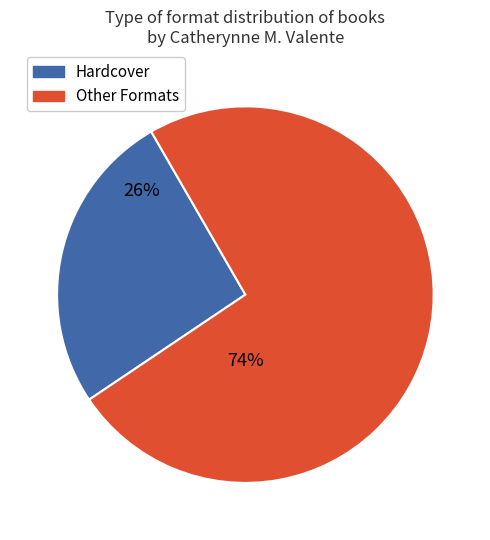

To the nearest percent, what is the average slice percentage?

50%